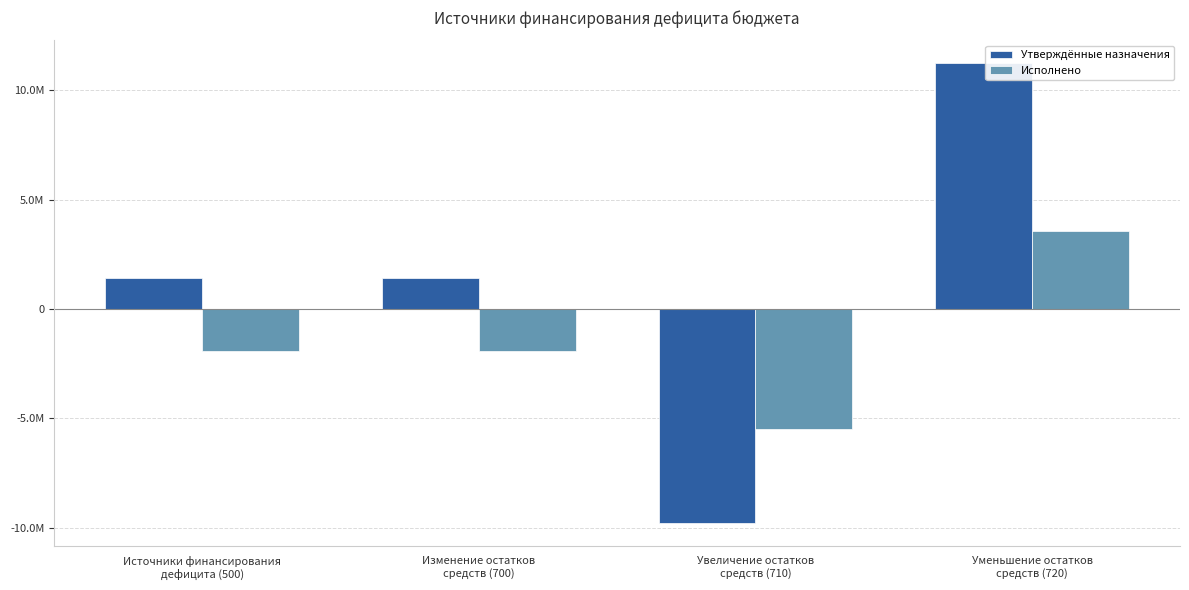

Is it true that Утверждённые назначения equals -9805100.0 at Увеличение остатков
средств (710)?

True